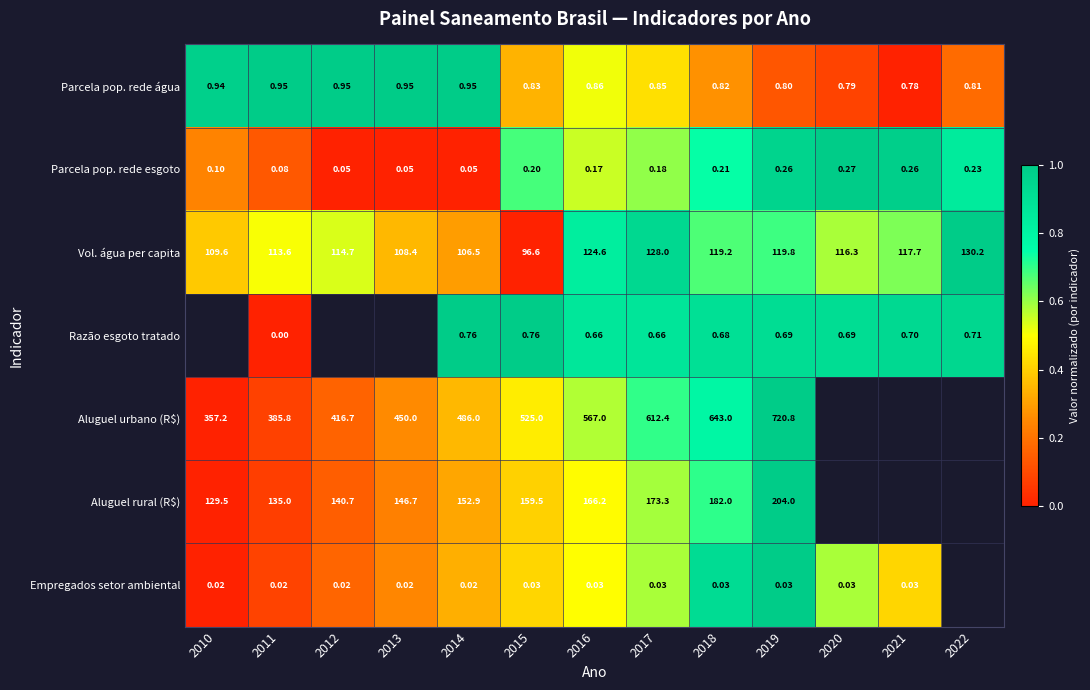

The value of Vol. água per capita at 2019 is 0.7. True or false?

True